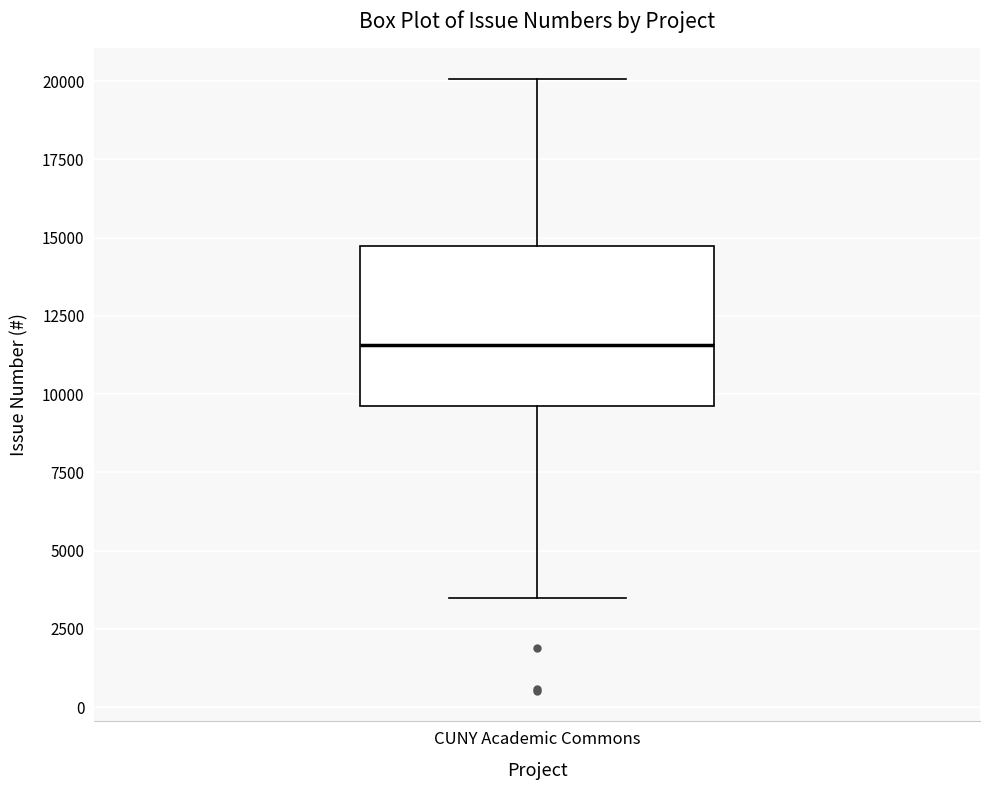

Read this box plot against the y-axis: the position of the median line, the range covered by the box, and the ends of both whiskers. The values are not printed on the chart, so give them approximately, as read against the axis.

median 11500, box 9500 to 14500, whiskers 3500 to 20000